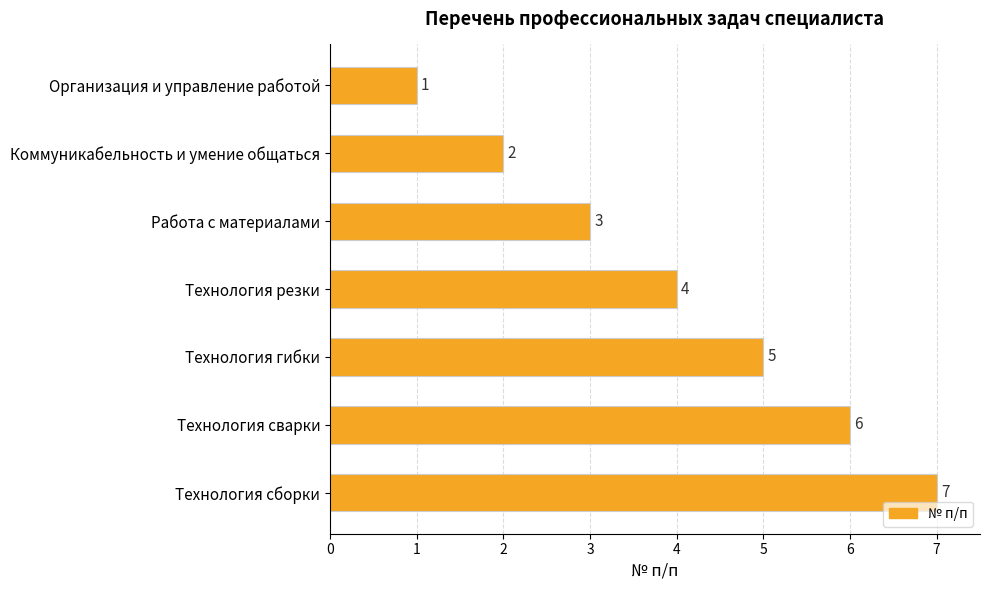

What is the difference between the values at Технология сборки and Технология резки?

3